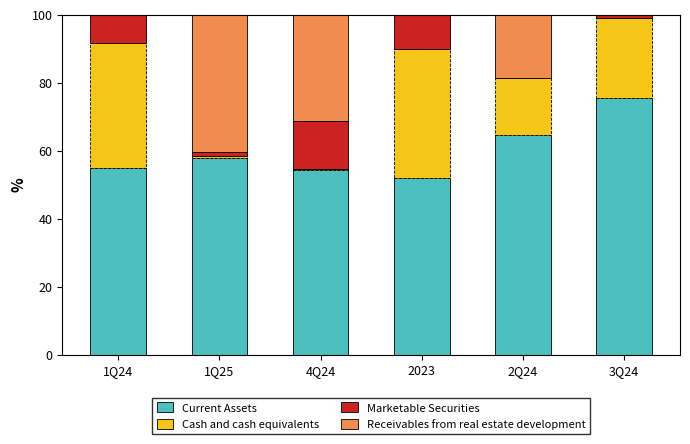

Is it true that Current Assets equals 51.9 at 2023?

True